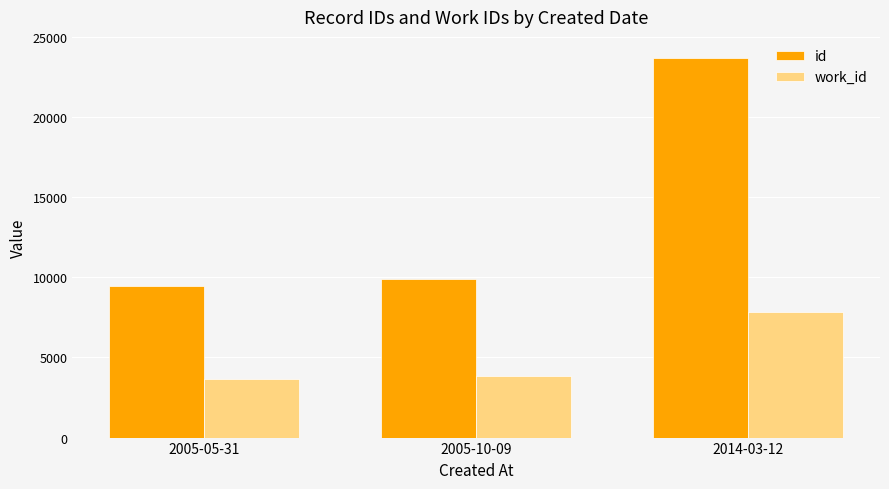

Rank the series at 2005-10-09 from highest to lowest value.

id, work_id